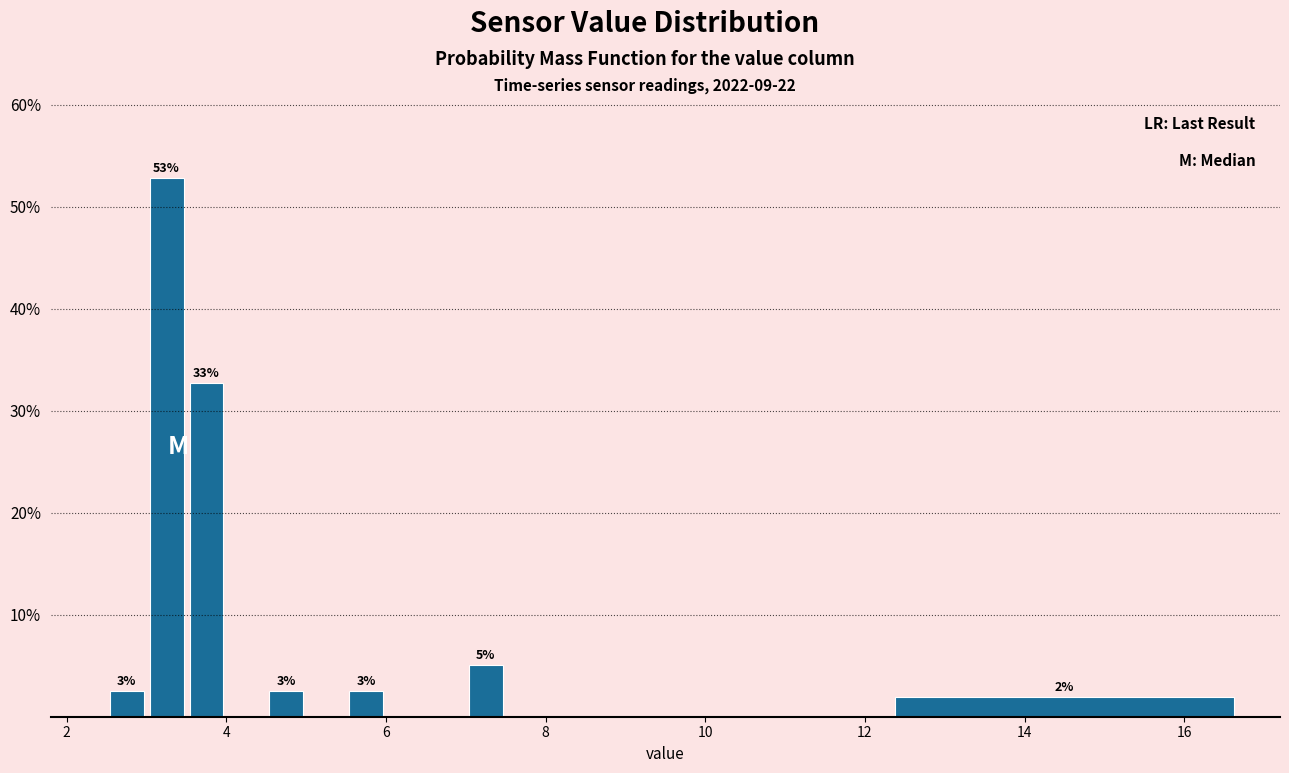

Around what value on the x-axis is the tallest bar? Give the approximate position of its centre, as read against the axis.

3.2